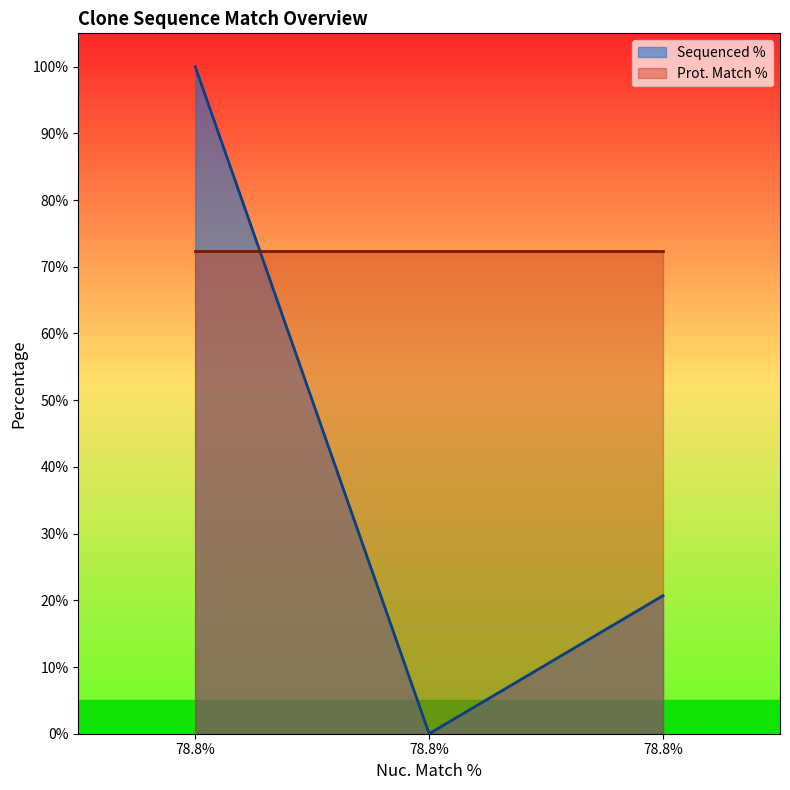

How many values in the Sequenced % series are below 20?

1